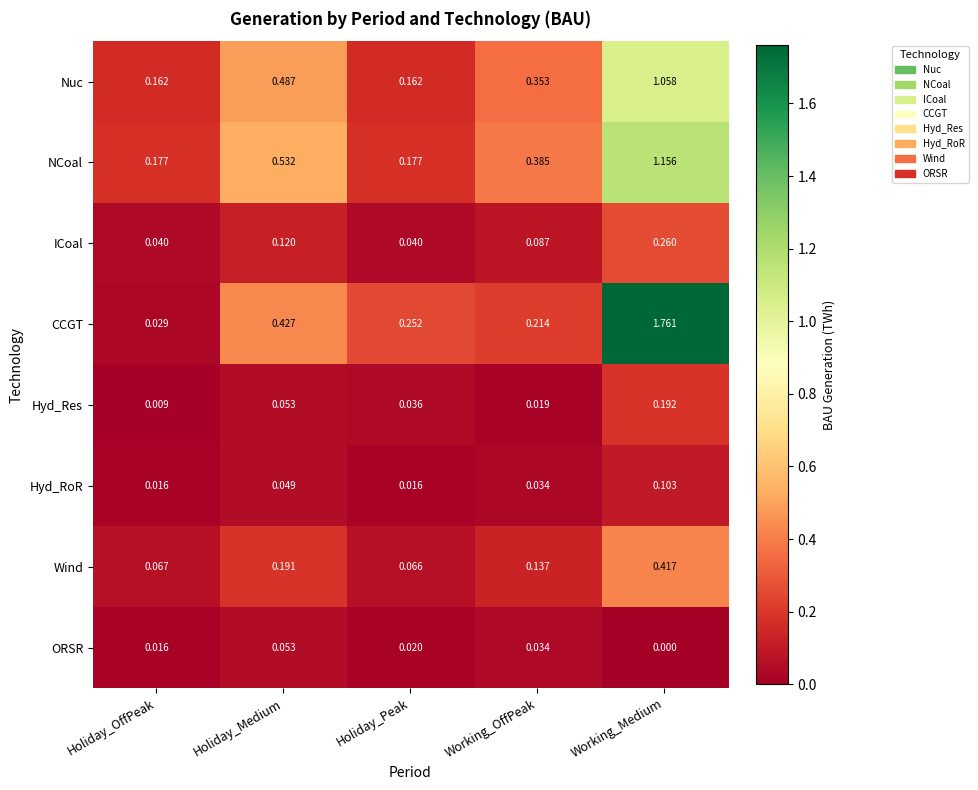

Which series has the widest spread of values?

CCGT